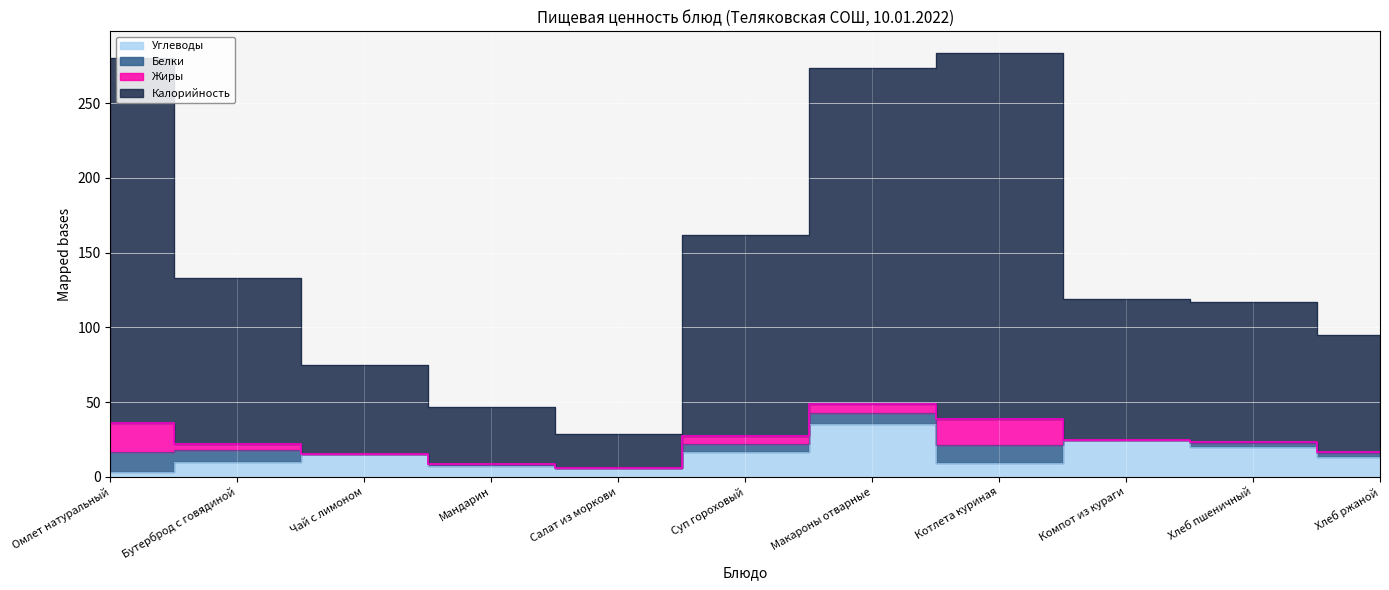

At which category does Калорийность reach its first local peak?

Котлета куриная